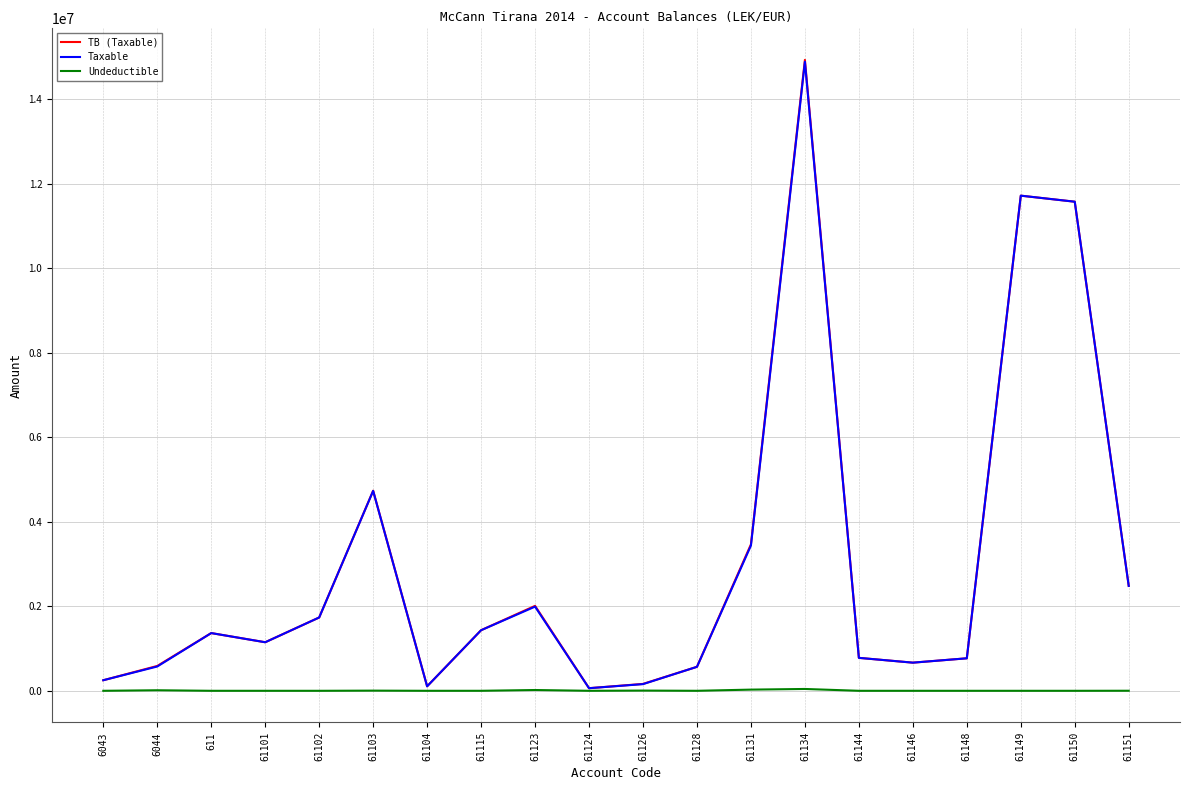

Between 611 and 61103, which series saw the biggest shift?

TB (Taxable)